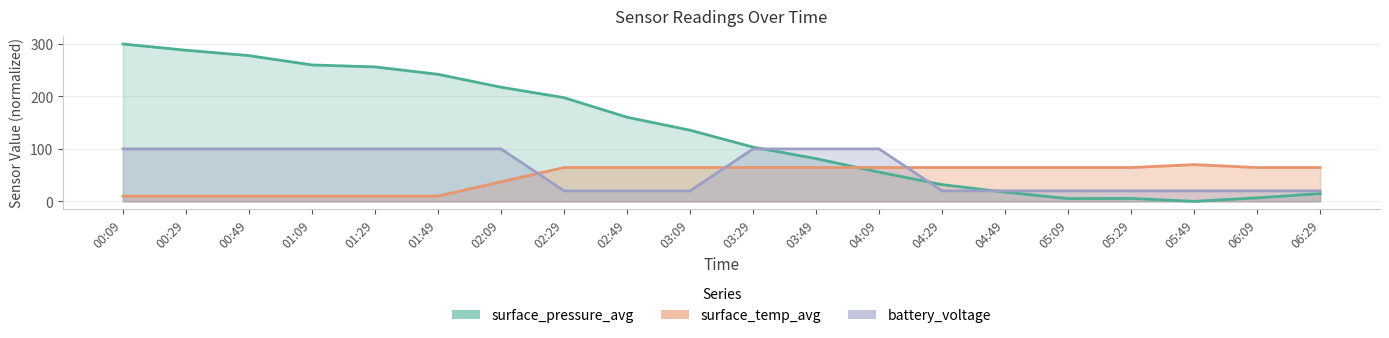

Between 00:29 and 02:49, which series saw the biggest shift?

surface_pressure_avg